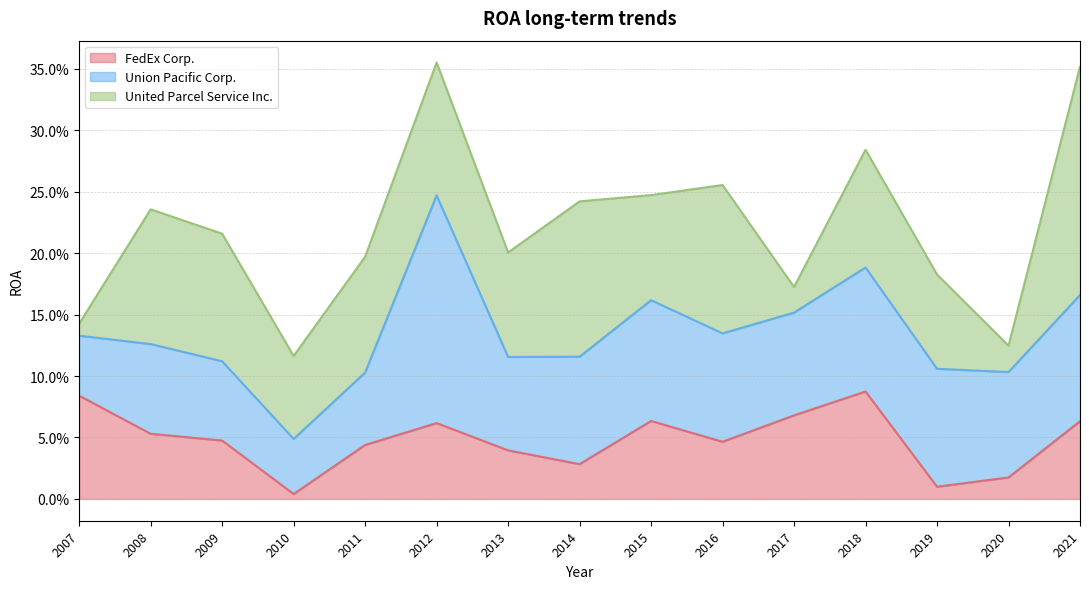

The United Parcel Service Inc. series shows 0.1 at 2014. True or false?

True